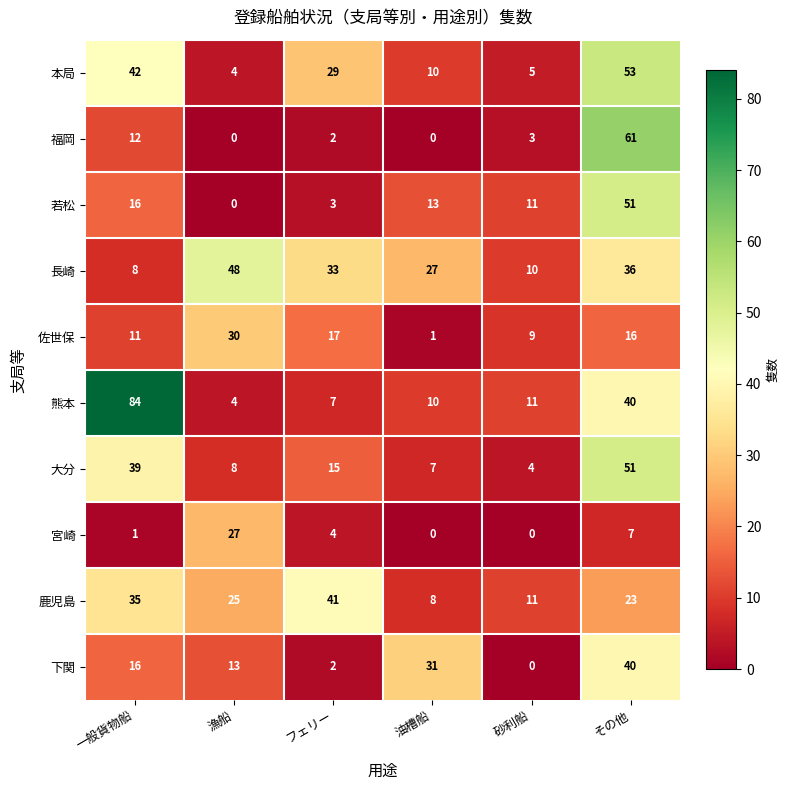

What is the greatest value displayed?

84